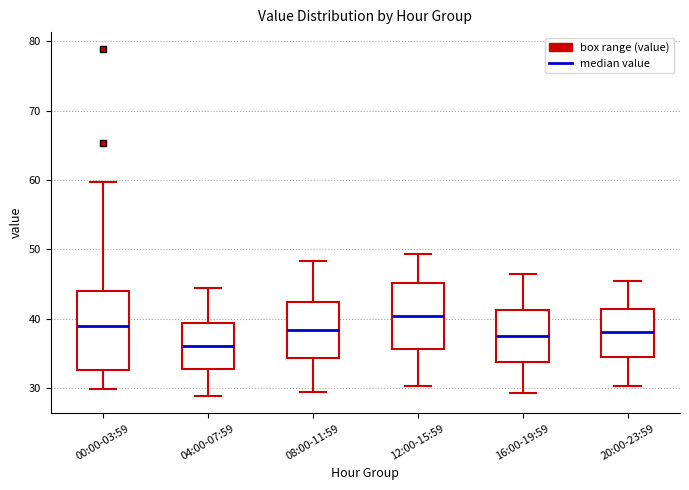

Comparing the boxes themselves (not the whiskers), which one is the tallest?

00:00-03:59